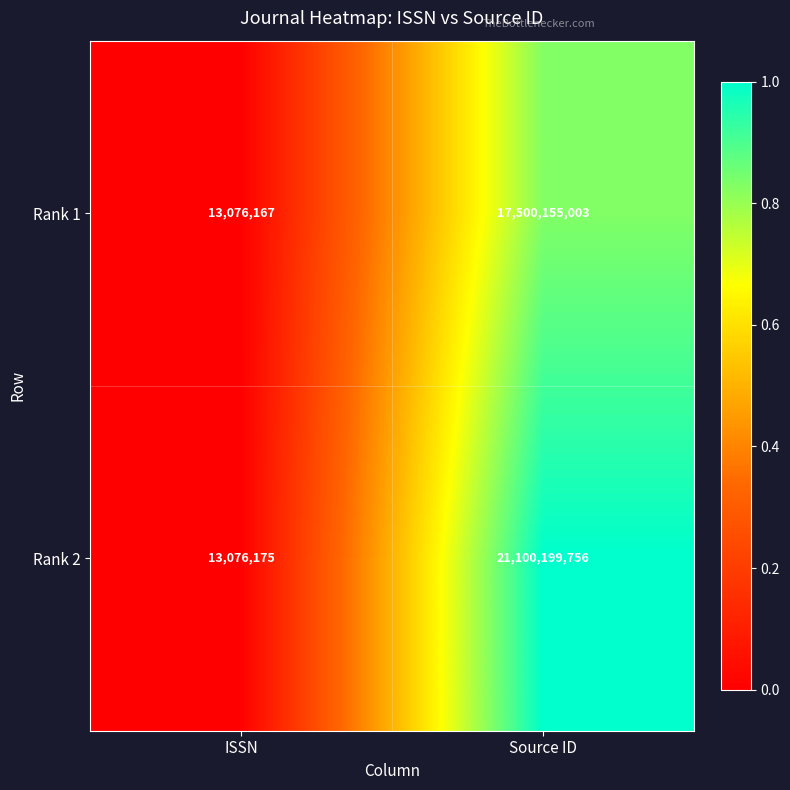

Rank the series by their average value, from highest to lowest.

Rank 2, Rank 1